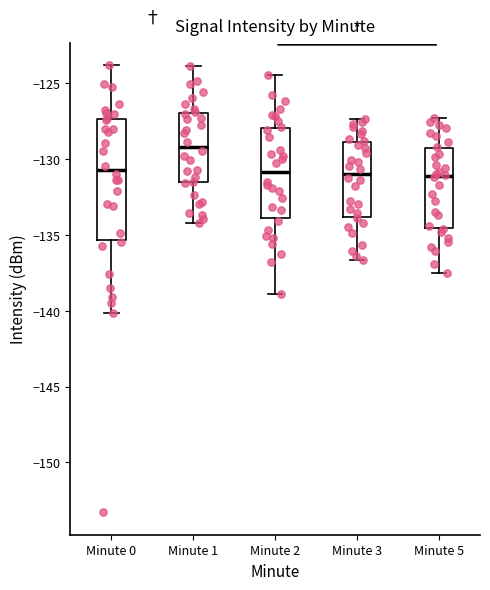

Reading left to right, transcribe this box plot: for each box, give where its median line is, the range the box spans, and where its two whiskers end, as read against the y-axis. The values are not printed on the chart, so give them approximately, as read against the axis.

Minute 0: median -130.5, box -135.5 to -127.5, whiskers -140.0 to -124.0
Minute 1: median -129.0, box -131.5 to -127.0, whiskers -134.0 to -124.0
Minute 2: median -131.0, box -134.0 to -128.0, whiskers -139.0 to -124.5
Minute 3: median -131.0, box -134.0 to -129.0, whiskers -136.5 to -127.5
Minute 5: median -131.0, box -134.5 to -129.5, whiskers -137.5 to -127.5